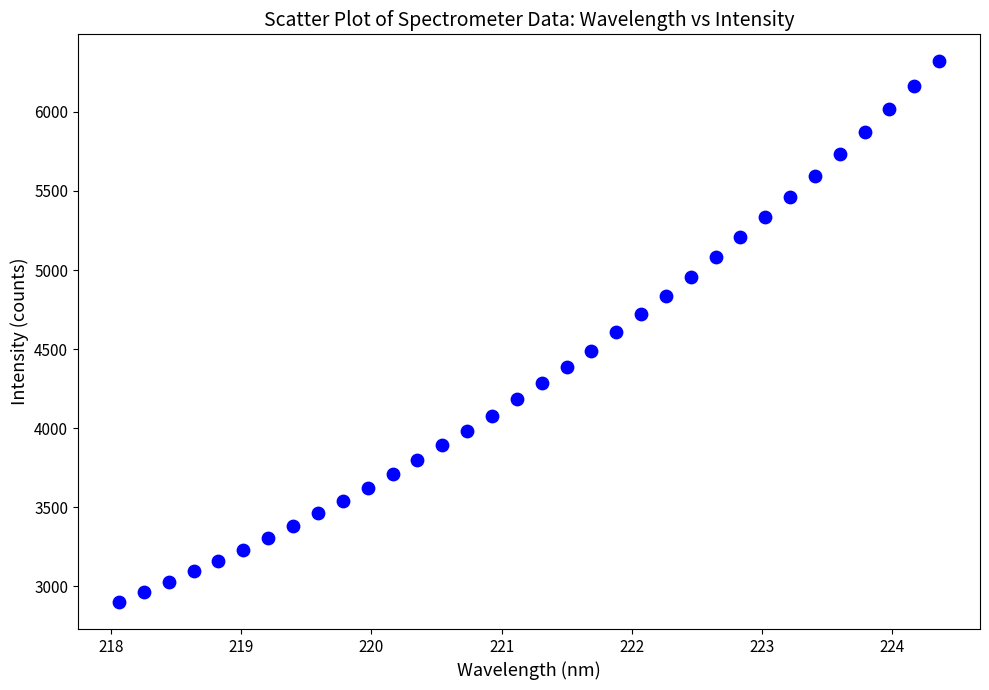

What is the range of X values (max minus min)?

6.3